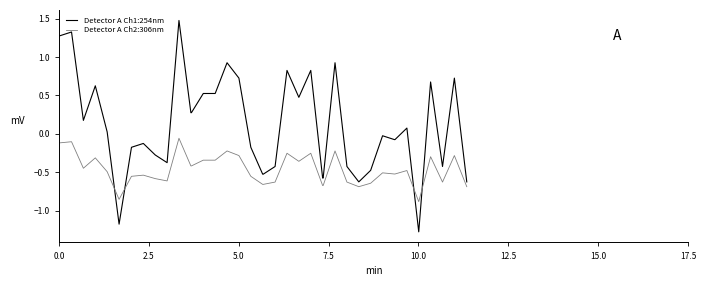

List the series in order of their overall mean, lowest first.

Detector A Ch2:306nm, Detector A Ch1:254nm